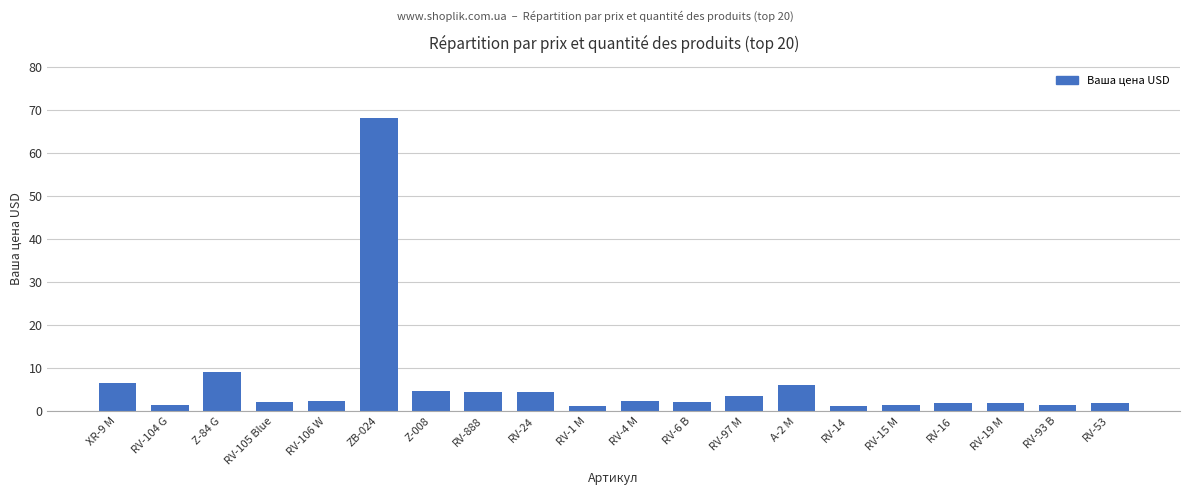

The value at XR-9 M is 6.5. True or false?

True